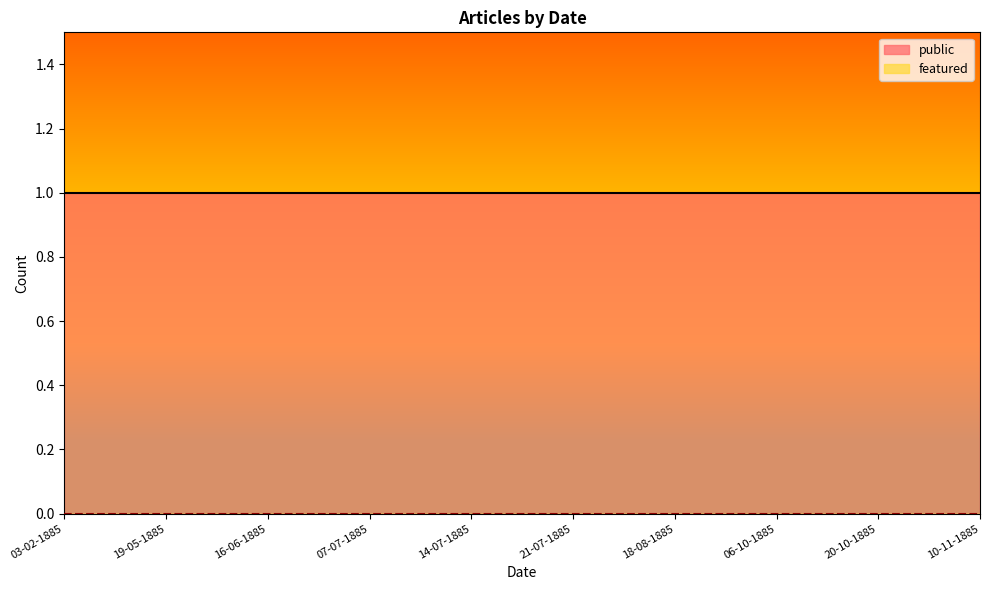

Which series has the widest spread of values?

public